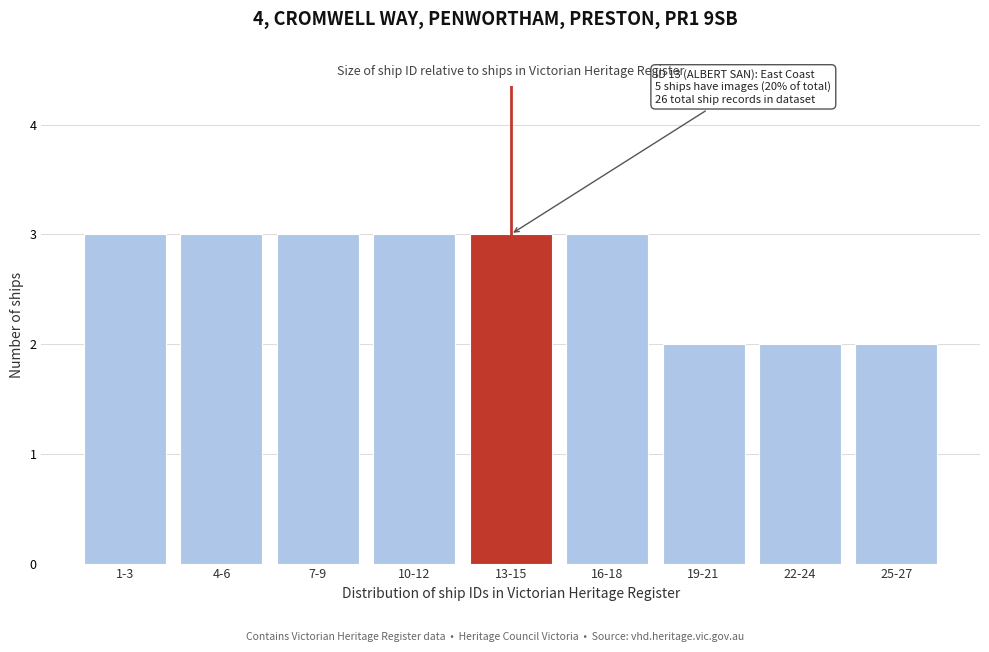

Reading left to right, list all the values displayed in this chart.

1-3=3	4-6=3	7-9=3	10-12=3	13-15=3	16-18=3	19-21=2	22-24=2	25-27=2